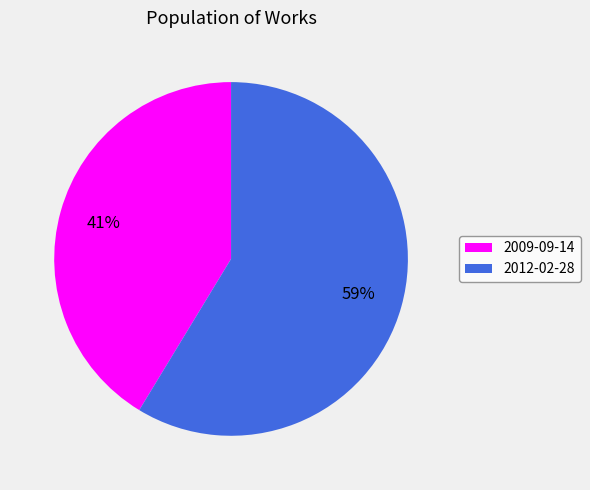

What percentage is the 2009-09-14 slice, to the nearest percent?

41%